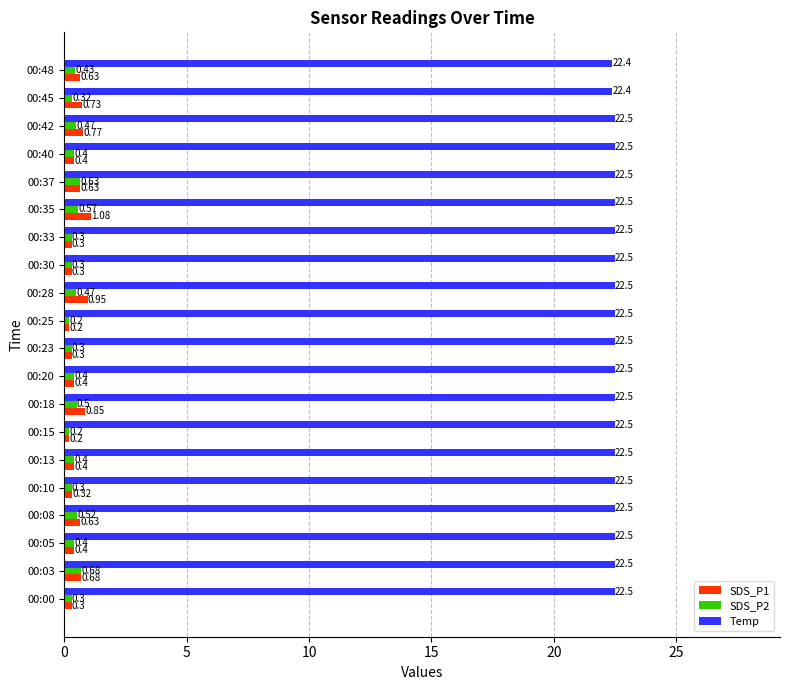

What is the difference between the maximum and second lowest values in the Temp series?

0.1